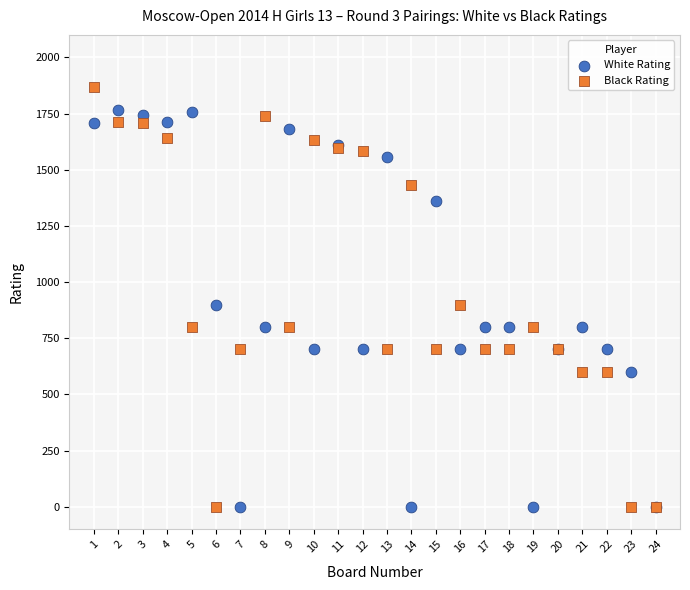

What is the X range (max minus min) for the scatter plot?

23